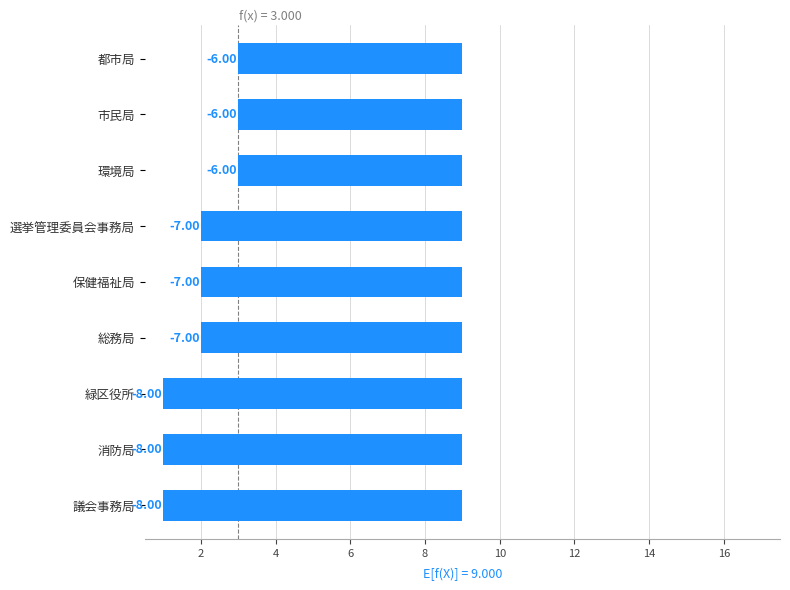

What is the value of the 7th bar from the left?

1